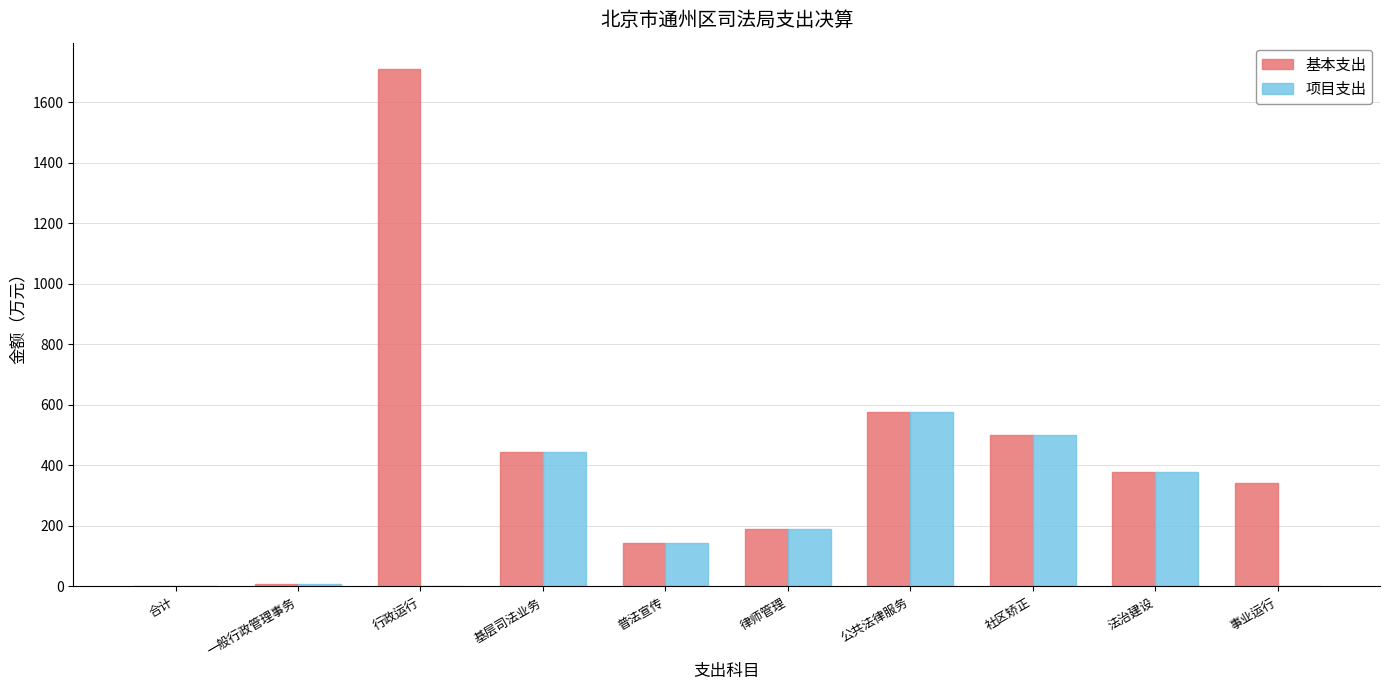

Is the value of 项目支出 at 事业运行 greater than the value of 基本支出 at 律师管理?

No